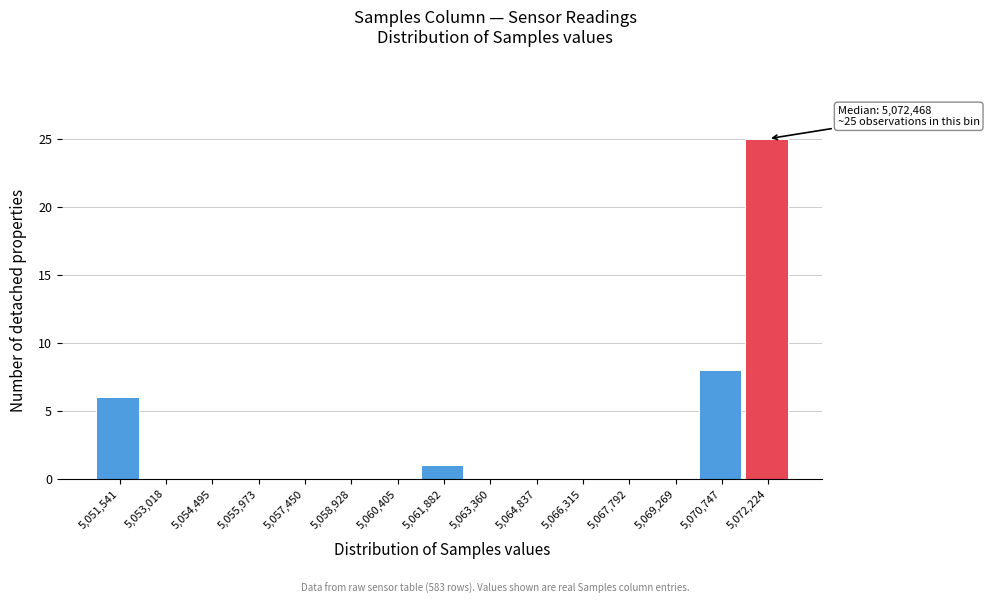

Reading left to right, what are all the values shown in this chart?

5,051,541=6	5,053,018=0	5,054,495=0	5,055,973=0	5,057,450=0	5,058,928=0	5,060,405=0	5,061,882=1	5,063,360=0	5,064,837=0	5,066,315=0	5,067,792=0	5,069,269=0	5,070,747=8	5,072,224=25